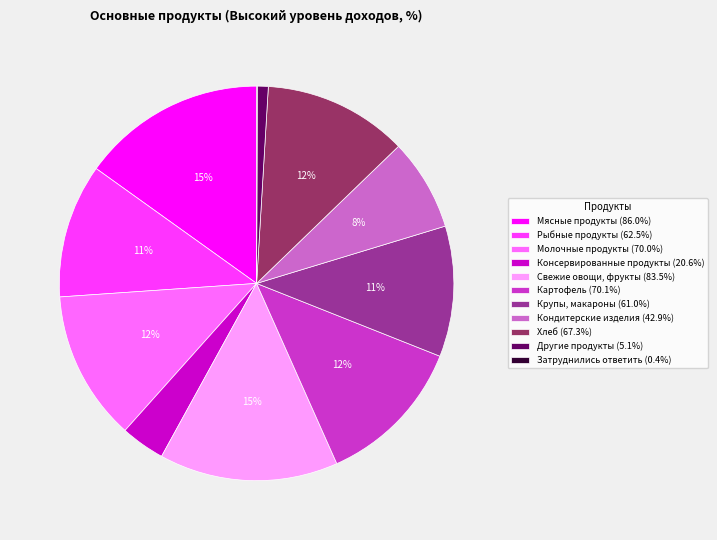

What percentage is the Рыбные продукты (62.5%) slice, to the nearest percent?

11%